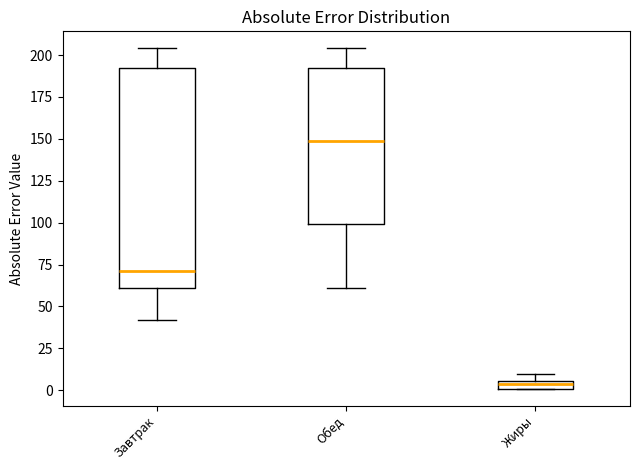

Which box's median line is the lowest?

Жиры